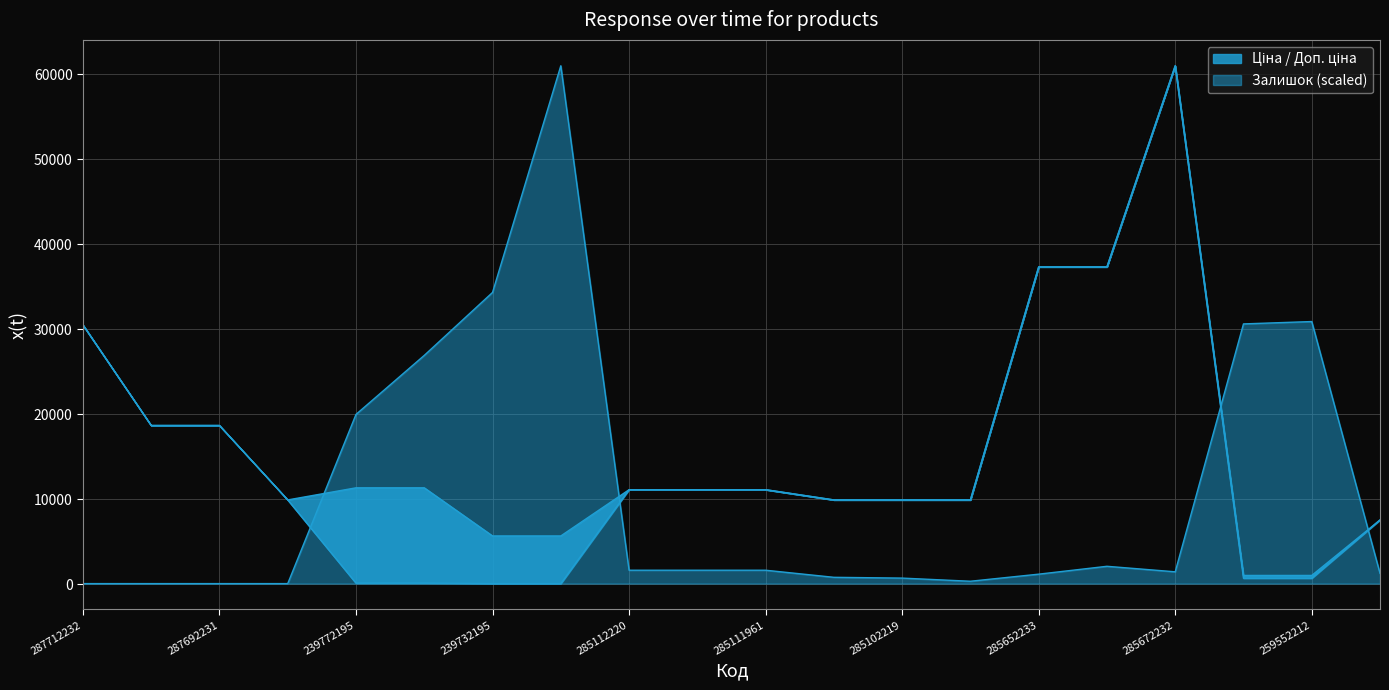

At which label does Ціна first exceed 9908?

287712232